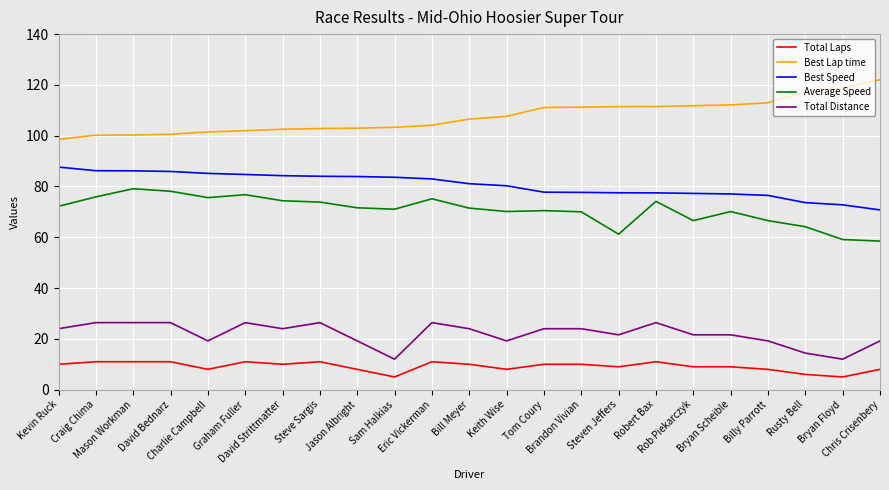

How many categories are shown in the chart?

23